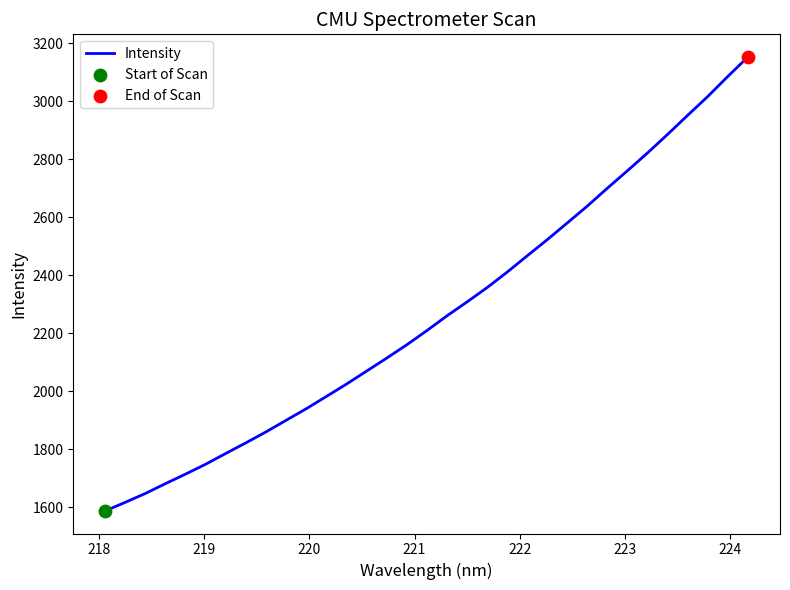

What is the greatest value displayed?

3151.9